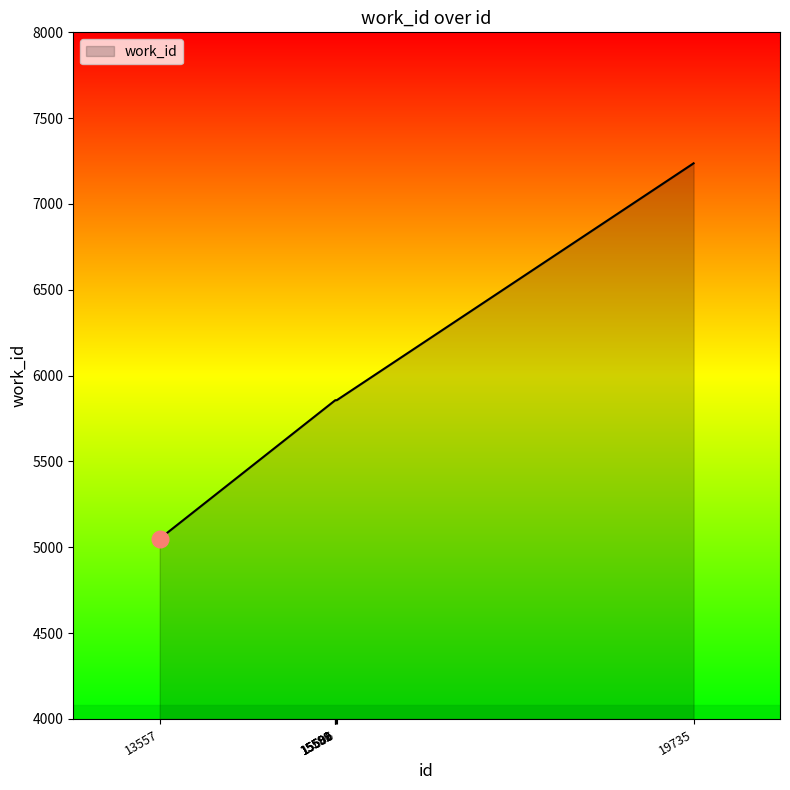

The chart shows a value of 9519 at 15589. True or false?

False